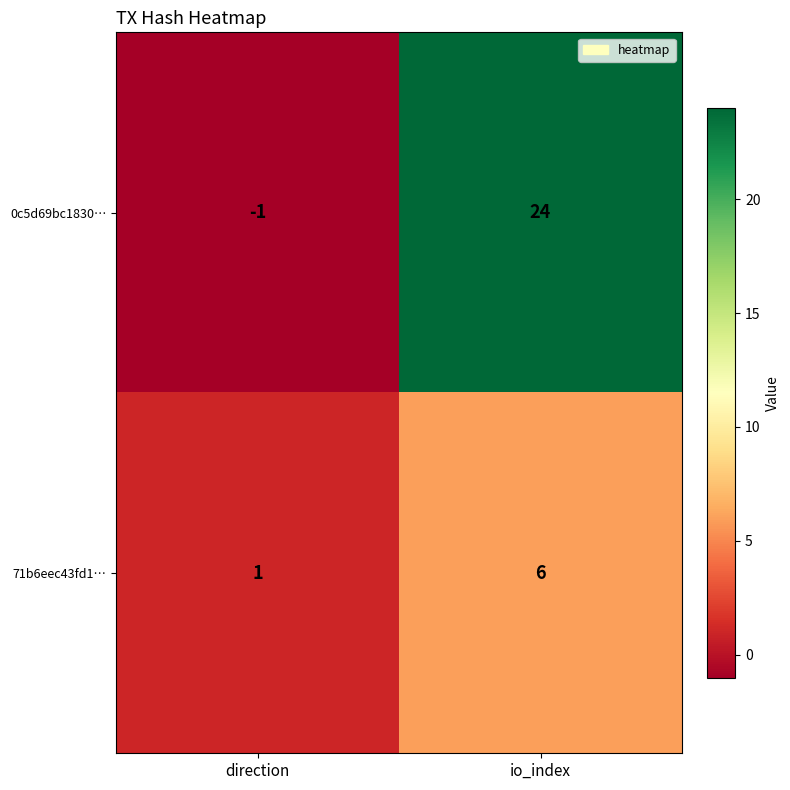

Reading left to right, extract all data points from this chart.

0c5d69bc1830…: -1	24
71b6eec43fd1…: 1	6